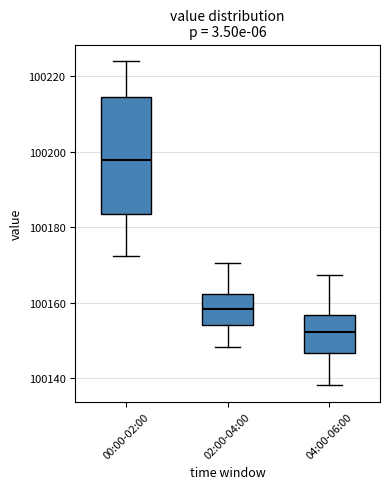

Comparing the boxes themselves (not the whiskers), which one is the tallest?

00:00-02:00